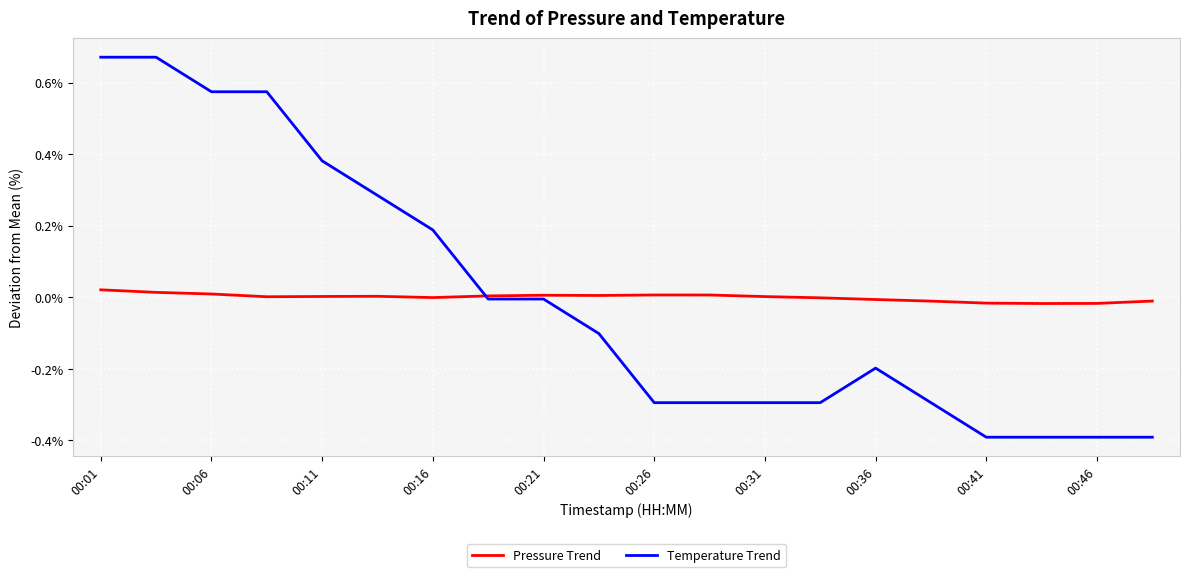

What is the lowest value of the Temperature Trend series?

-0.4